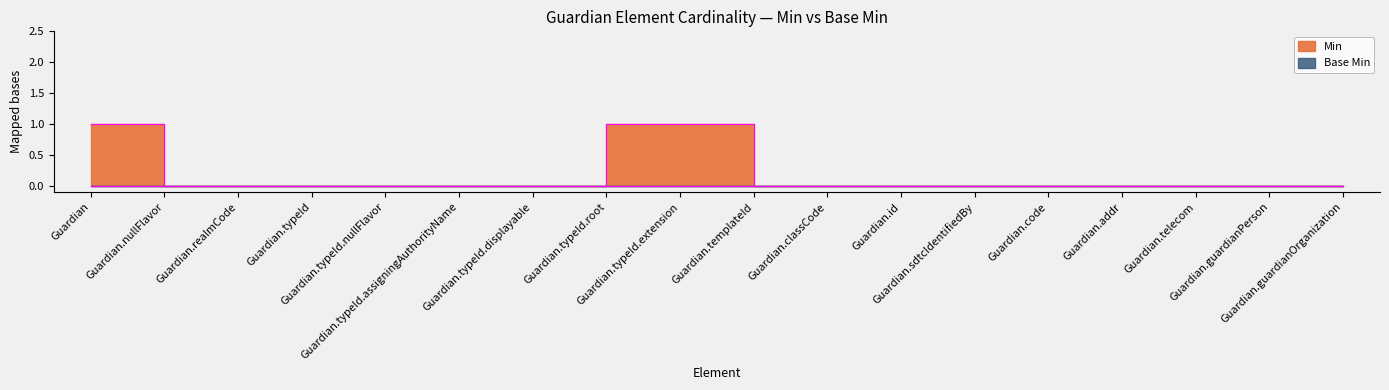

Reading right to left, extract all data points from this chart.

0	0	0	0	0	0	0	0	0	1	1	0	0	0	0	0	0	1